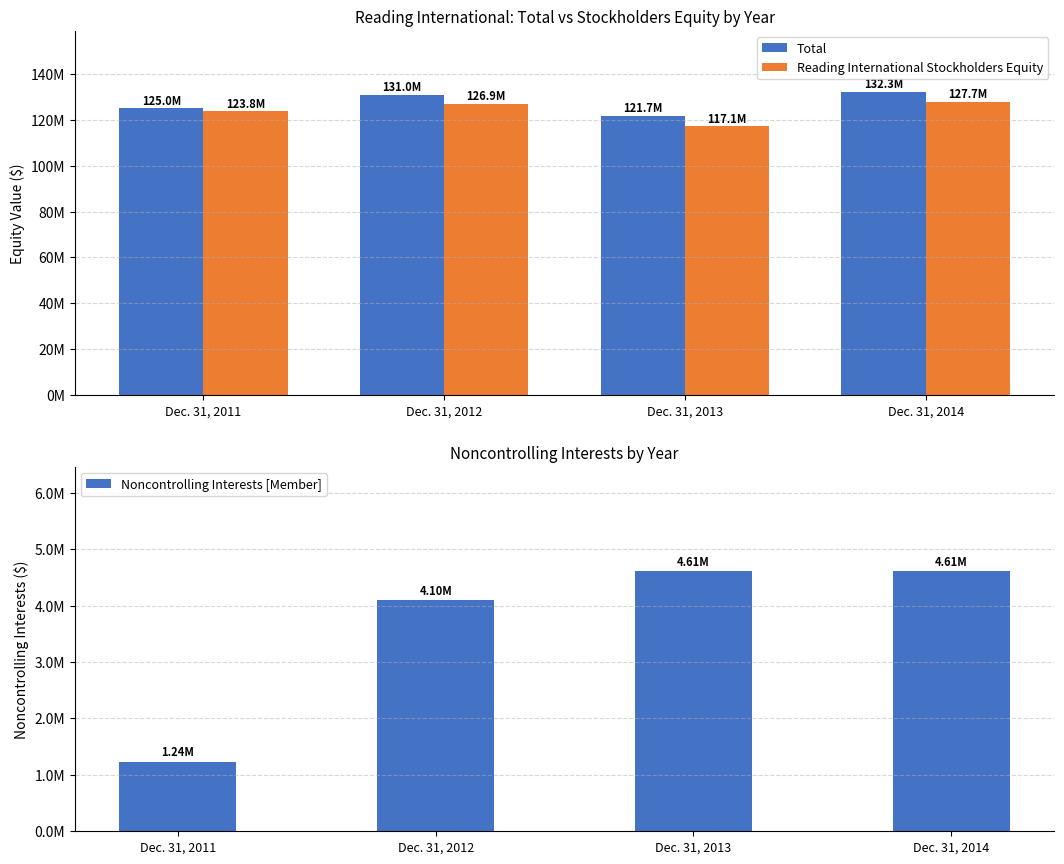

What is the sum of the Total values at Dec. 31, 2012 and Dec. 31, 2014?

263252000